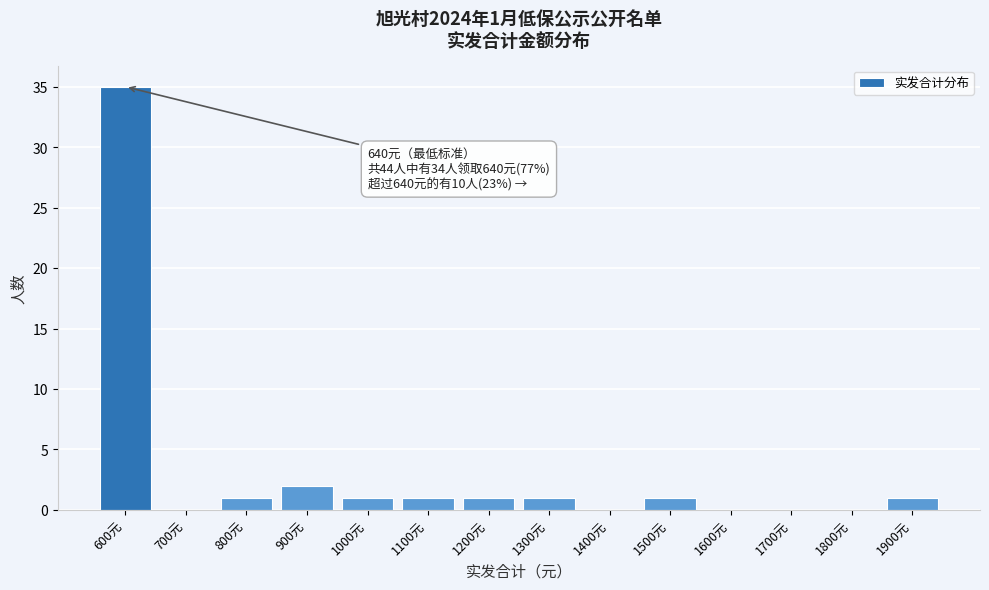

Reading left to right, extract all data points from this chart.

600元=35	700元=0	800元=1	900元=2	1000元=1	1100元=1	1200元=1	1300元=1	1400元=0	1500元=1	1600元=0	1700元=0	1800元=0	1900元=1